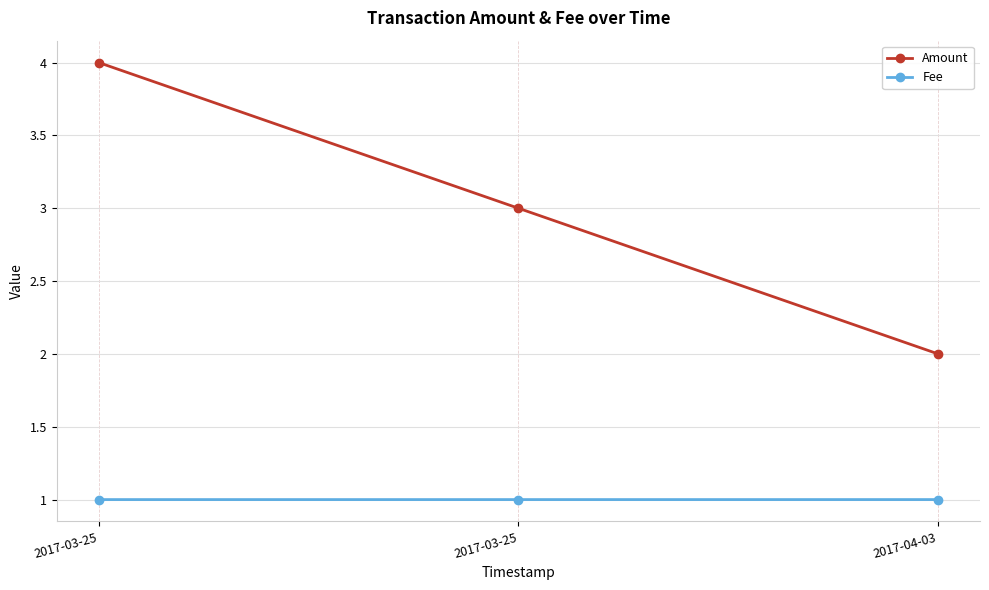

What is the label of the 3rd point from the right?

2017-03-25